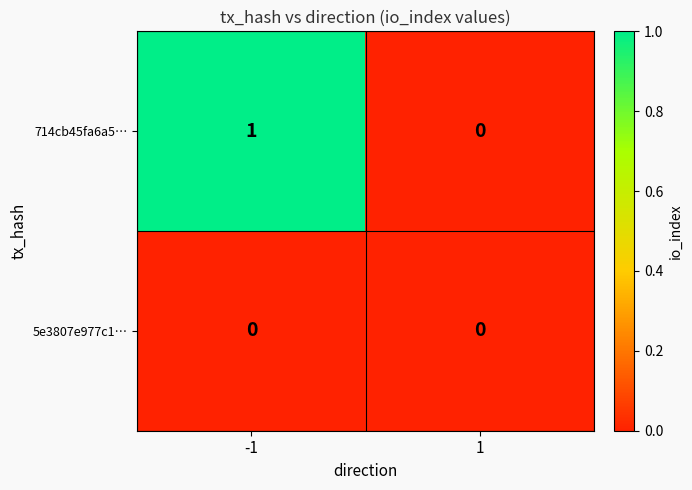

What is the maximum value shown in the chart?

1